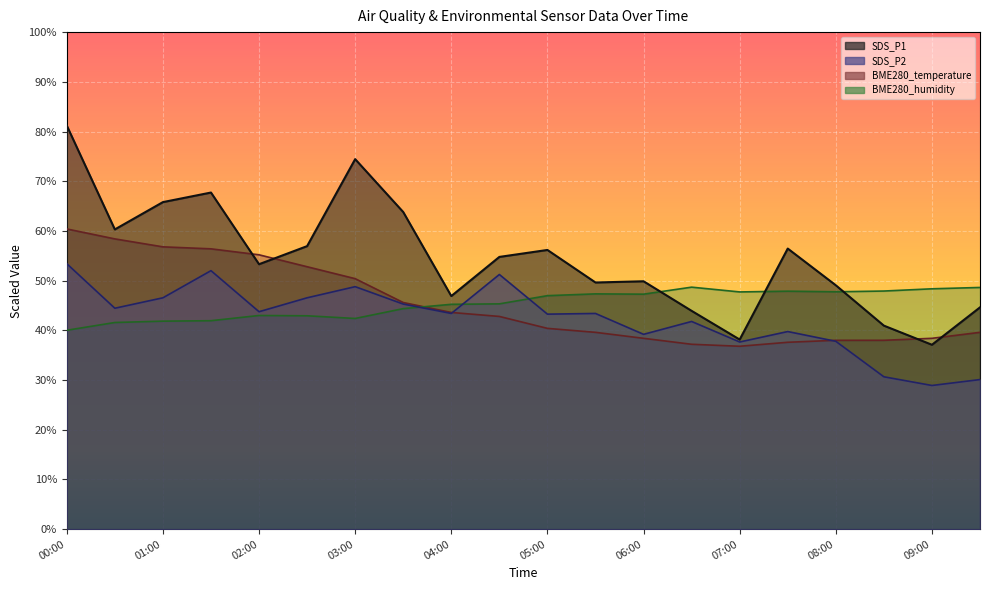

What are all the series names shown in the legend?

SDS_P1, SDS_P2, BME280_temperature, BME280_humidity